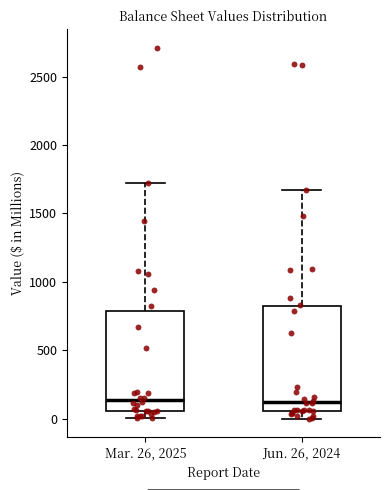

Reading left to right, read every box against the y-axis: the position of its median line, the range the box covers, and the ends of its whiskers. The values are not printed on the chart, so give them approximately, as read against the axis.

Mar. 26, 2025: median 150, box 50 to 800, whiskers 0 to 1700
Jun. 26, 2024: median 100, box 50 to 800, whiskers 0 to 1650